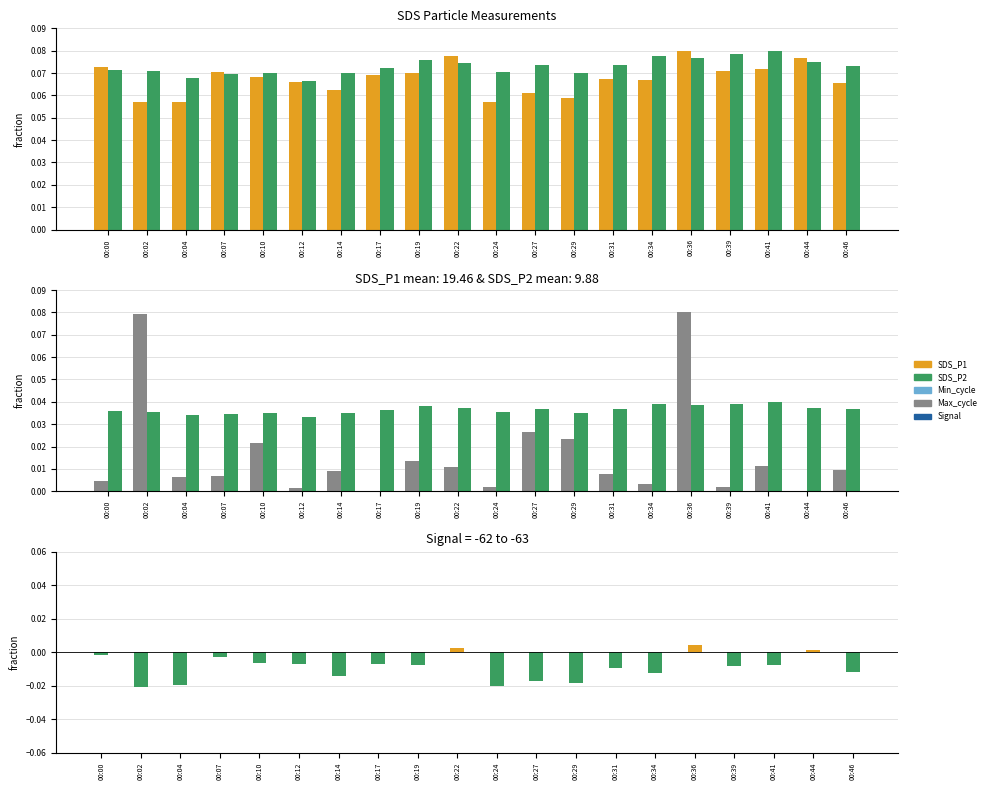

Which label corresponds to the largest value in the chart?

00:36